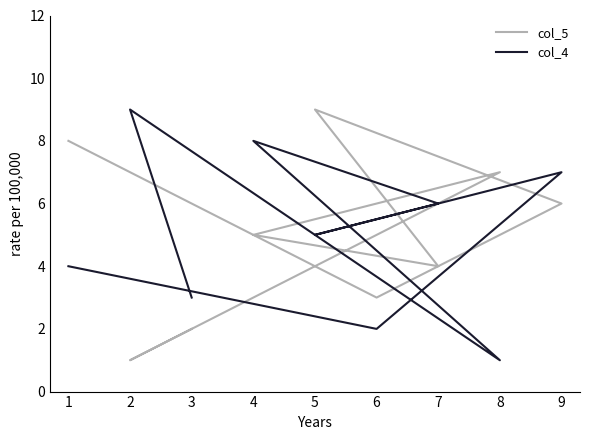

Reading left to right, list all the values displayed in this chart.

col_5: 8	3	6	9	4	5	7	1	2
col_4: 4	2	7	5	6	8	1	9	3